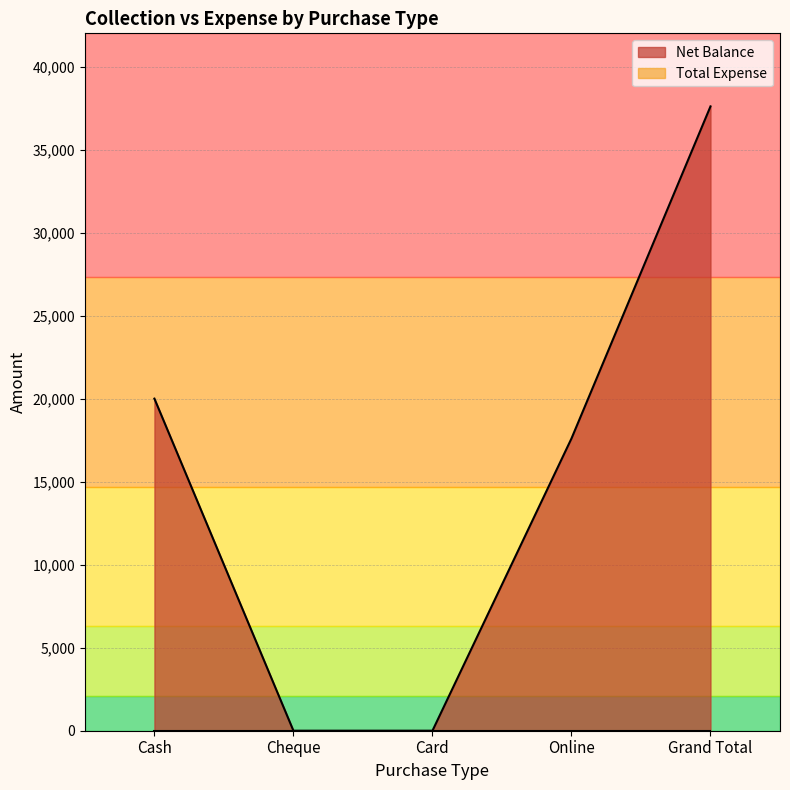

At which label is the value closest to 18800?

Cash